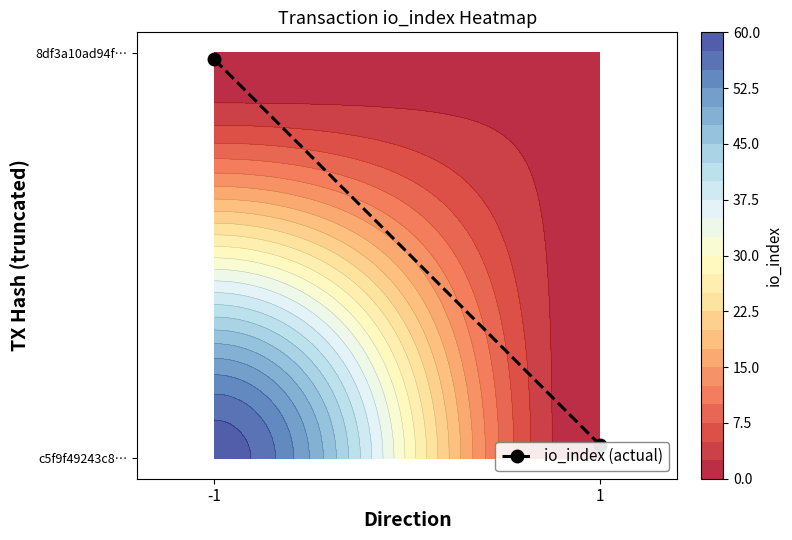

List the labels in order of value, largest first.

-1, 1